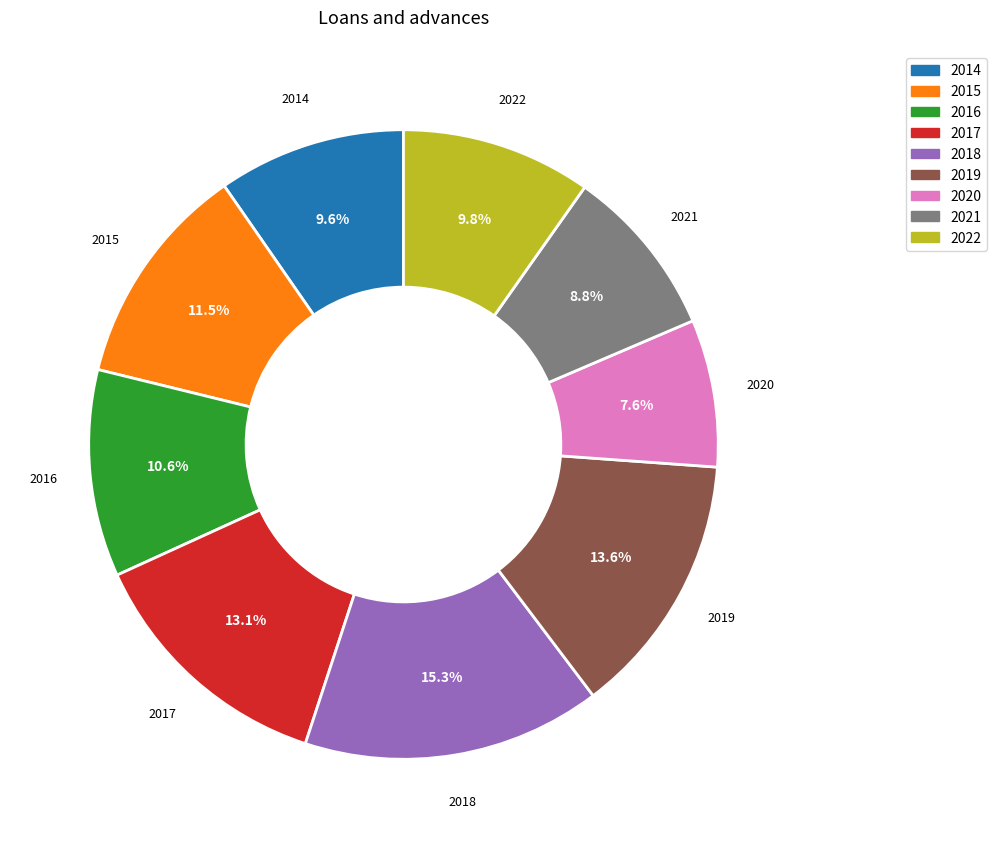

Is 2018 the majority of the pie?

No